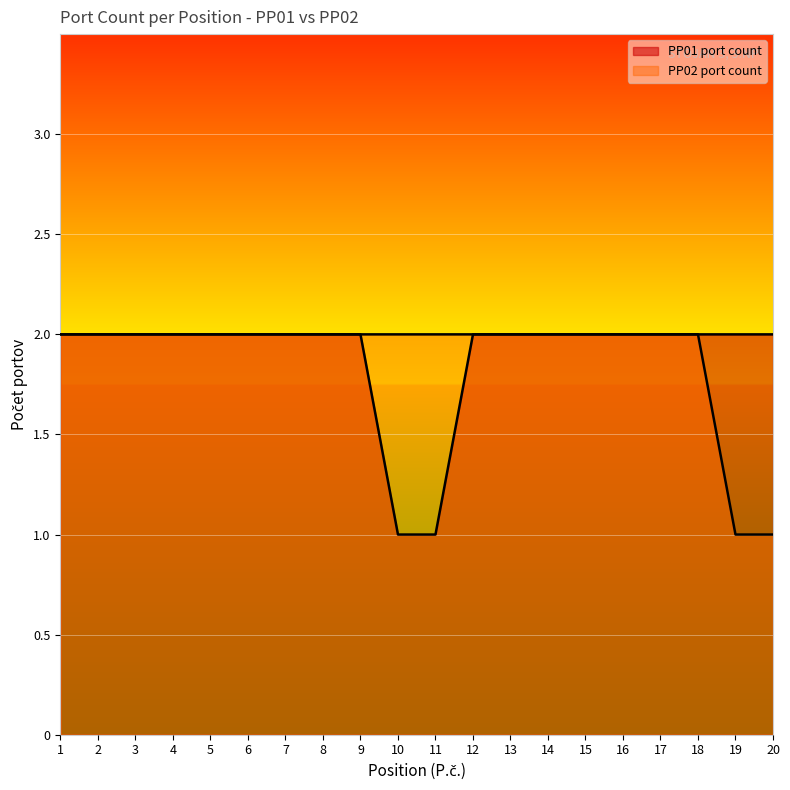

What is the value of the PP01 port count point at the 20th from the left?

2